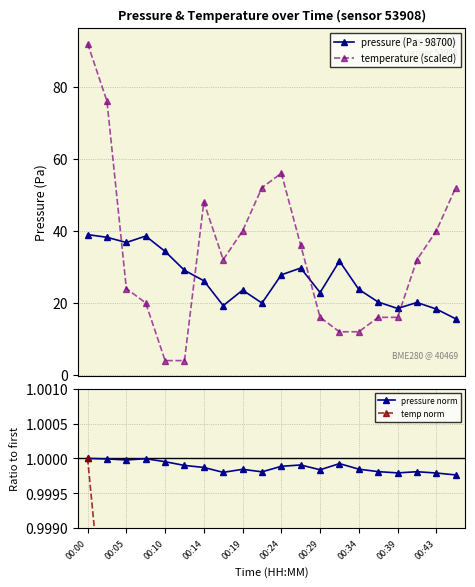

What is the value of the temperature (scaled) point at the 11th from the left?

56.0